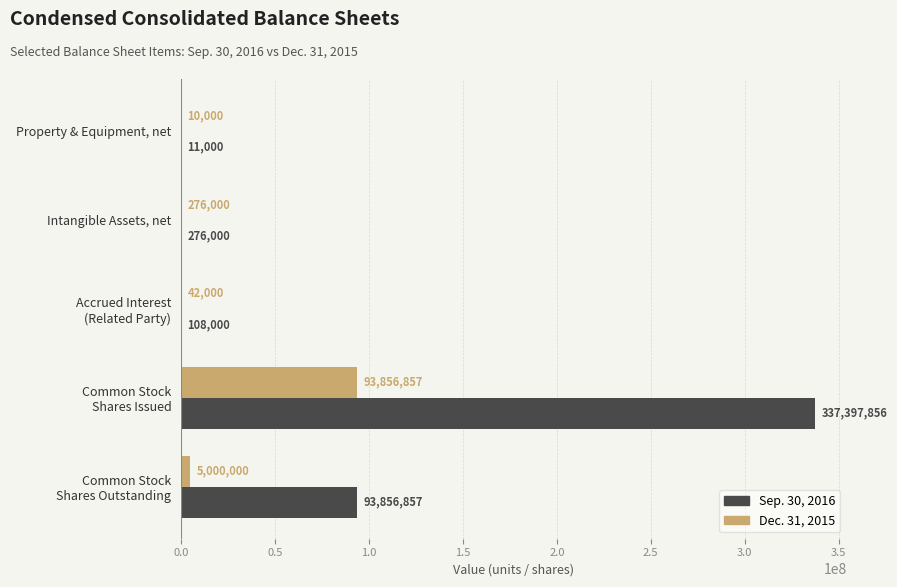

Which series has the largest total across all categories?

Sep. 30, 2016